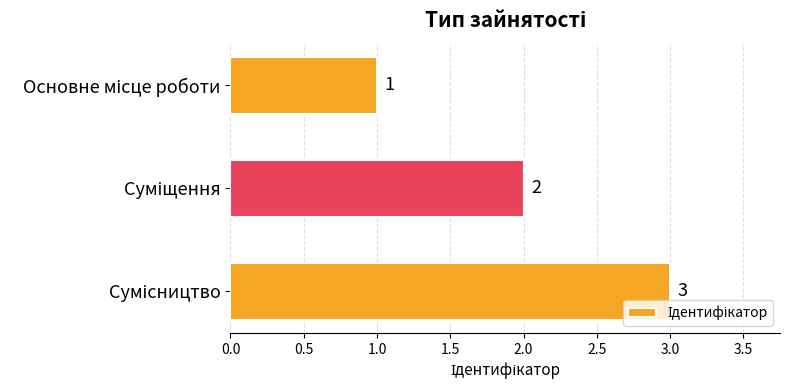

What is the difference between the second highest and minimum values?

1